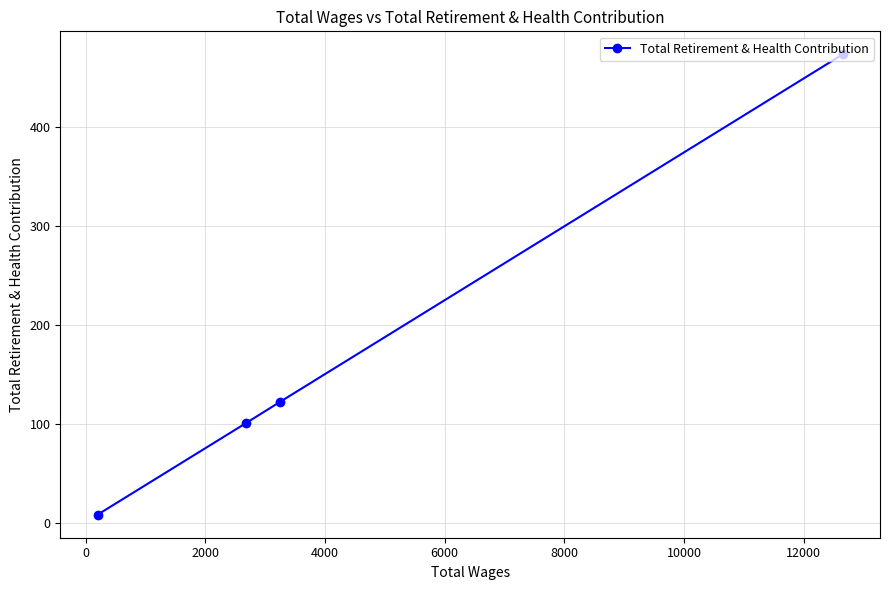

What is the difference between the maximum and second lowest values?

373